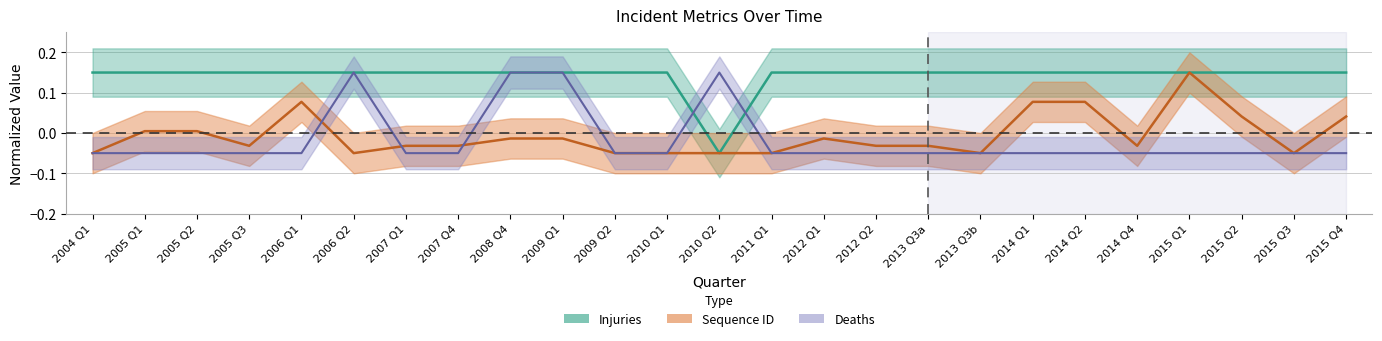

Where do sequence_id and deaths first cross each other?

2006 Q1 and 2006 Q2